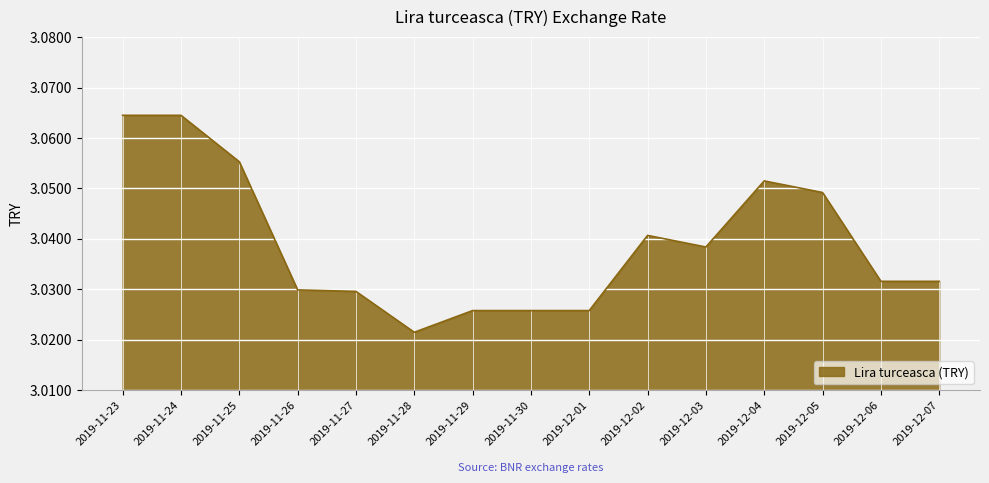

What position from the right is 2019-12-01?

7